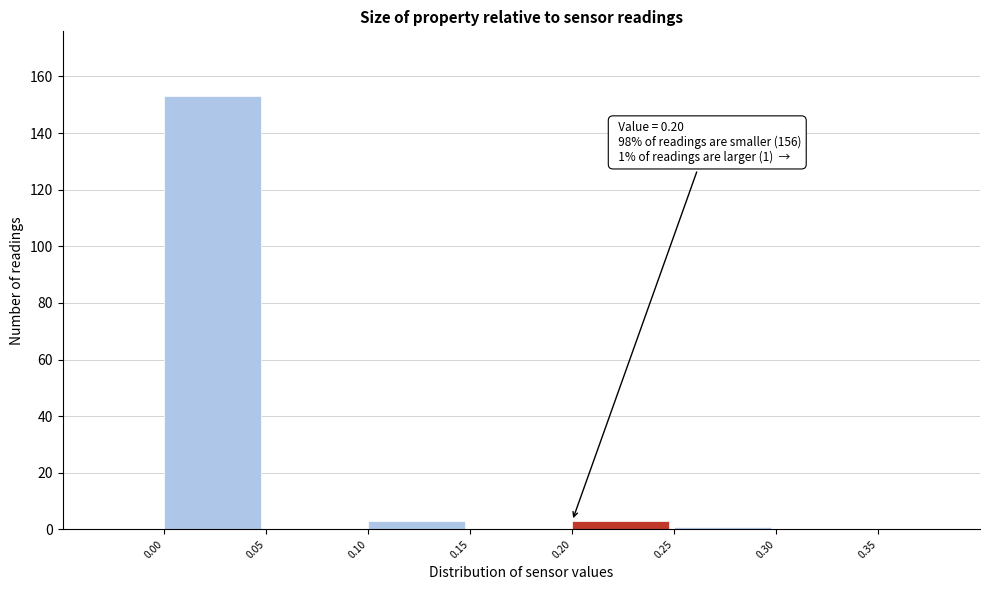

Which range on the x-axis has the tallest bar?

0.00 to 0.05